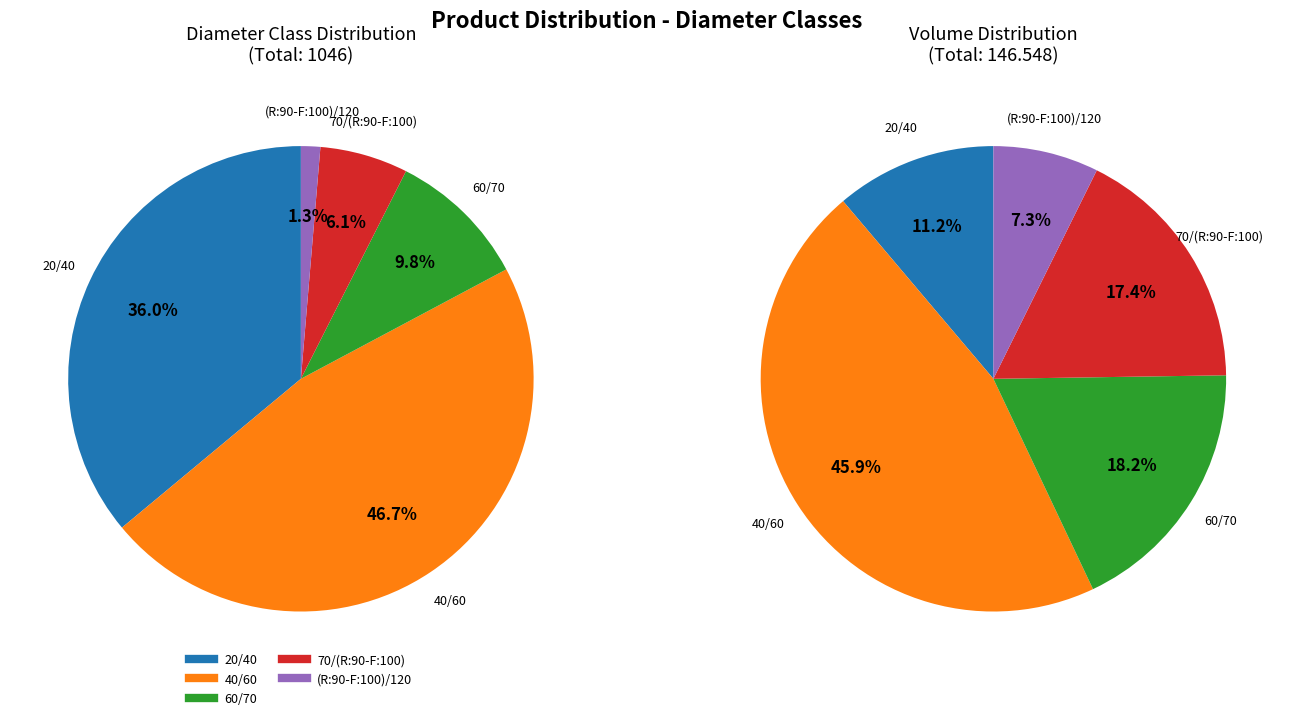

Approximately how many times larger is the value at 40/60 compared to 70/(R:90-F:100)?

7.6